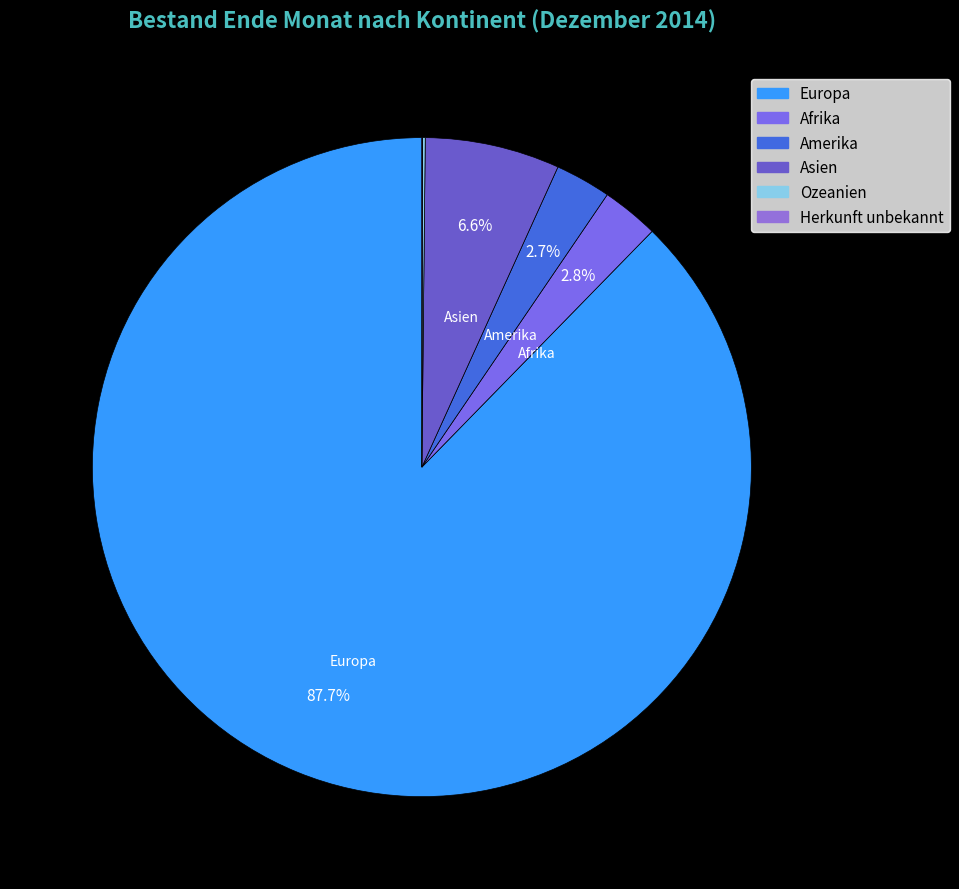

The Afrika slice represents 3% of the pie. True or false?

True